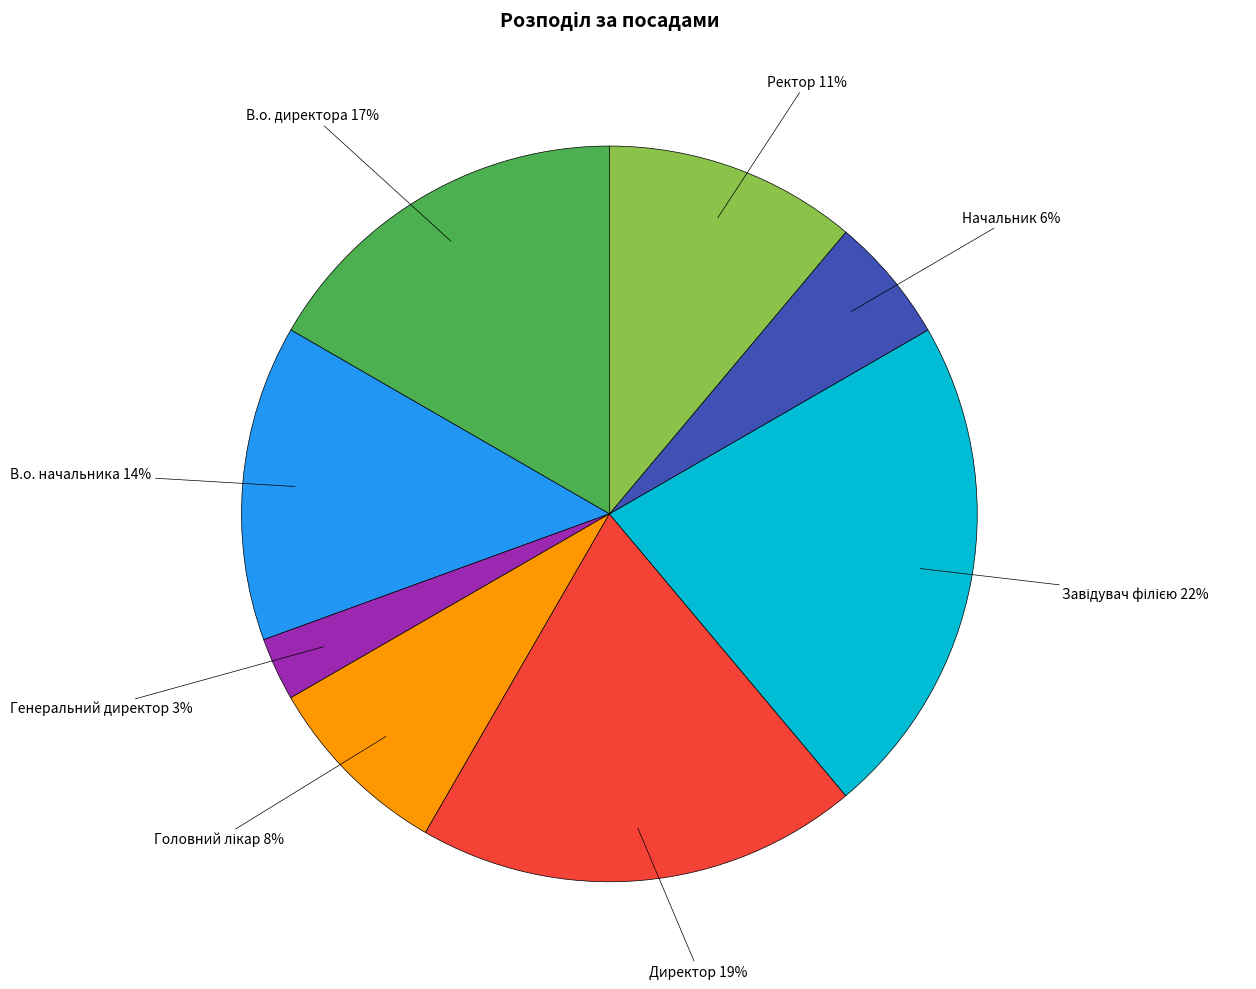

How many segments does this pie chart have?

8